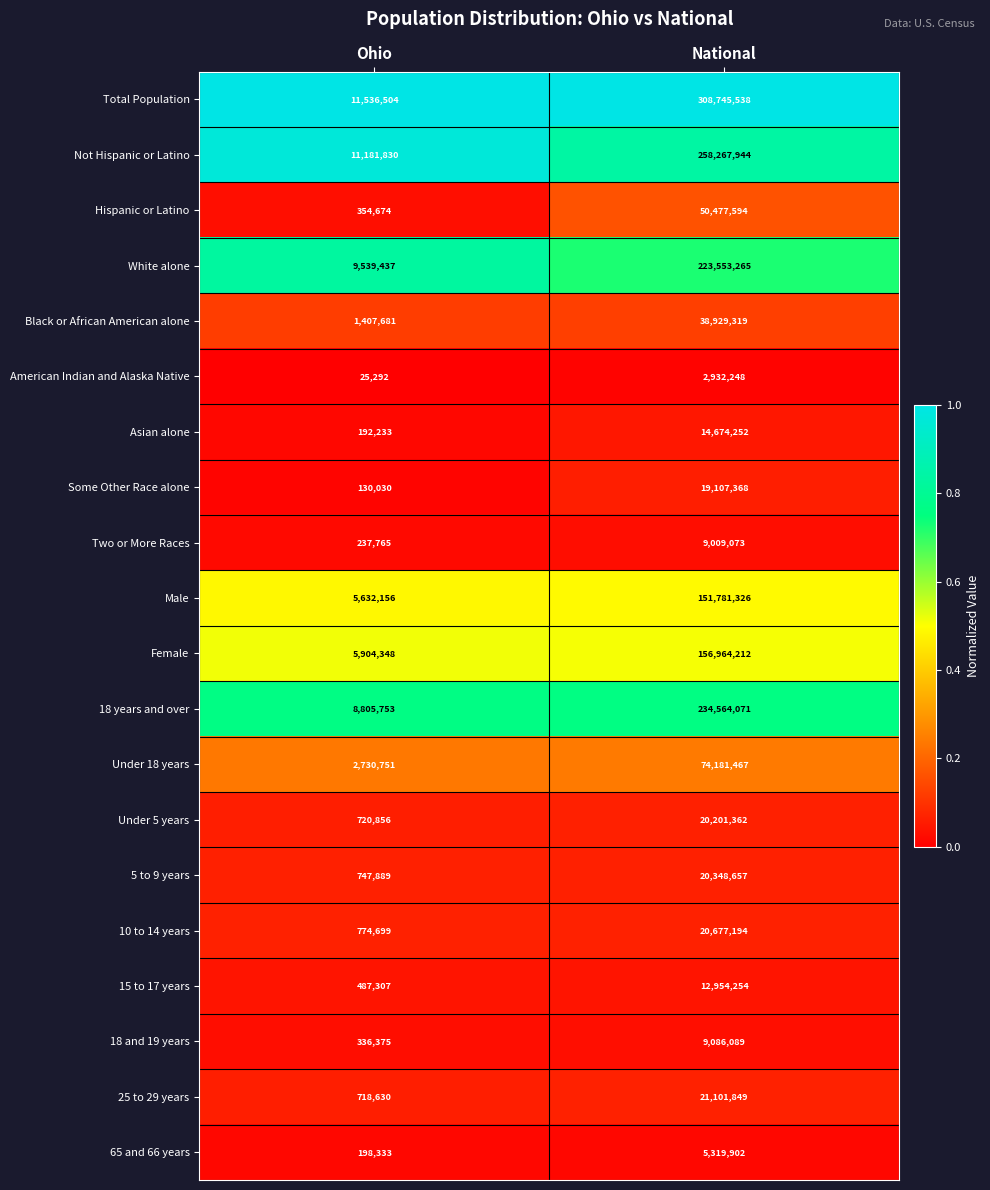

What is the total value across all series at National?

1652876984